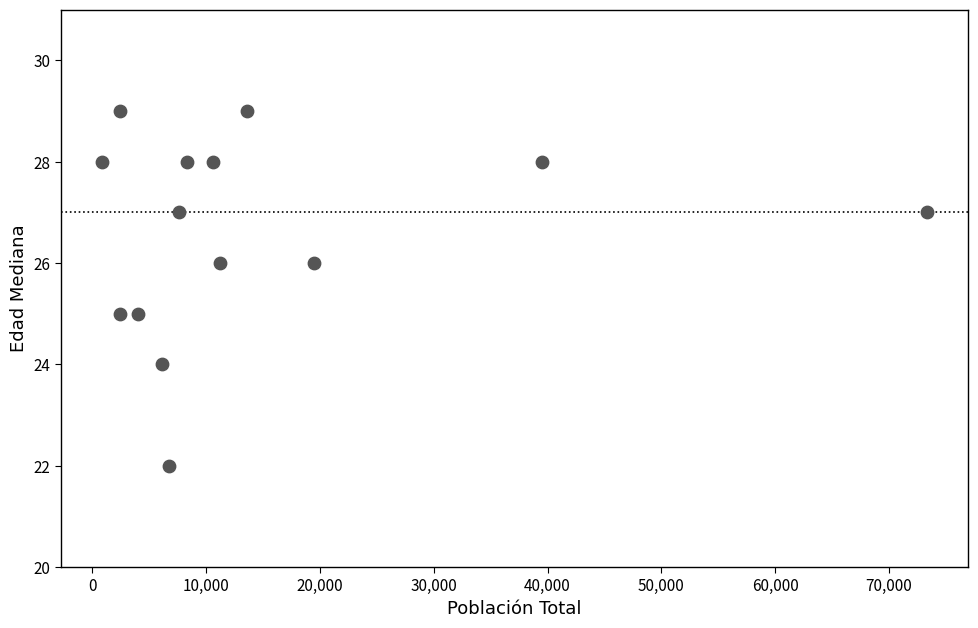

What is the range of Y values (max minus min)?

7